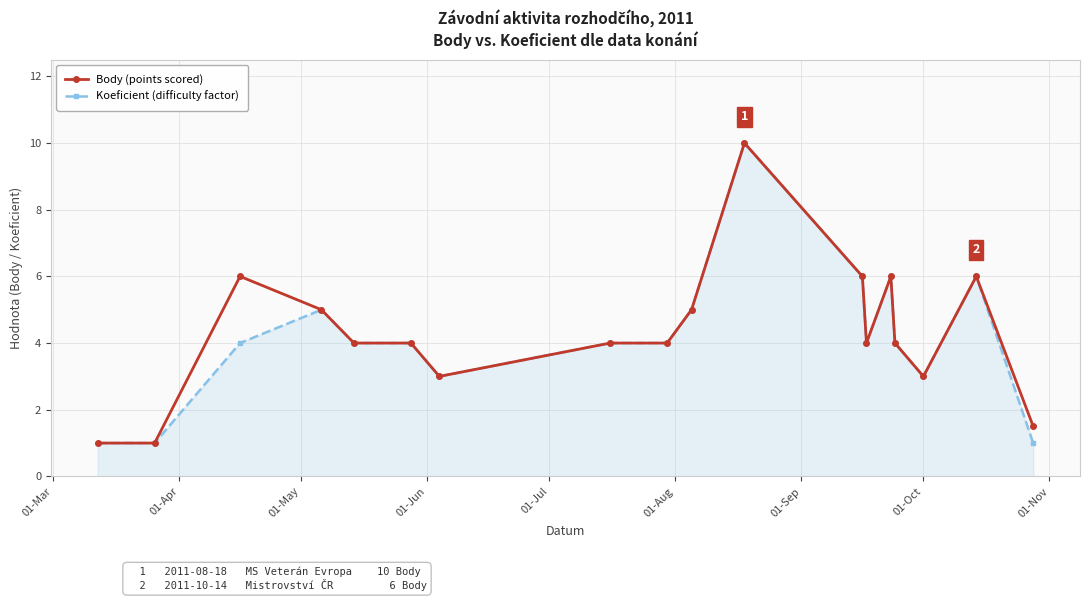

What is the value of the Koeficient (difficulty factor) point at the 2nd from the left?

1.0